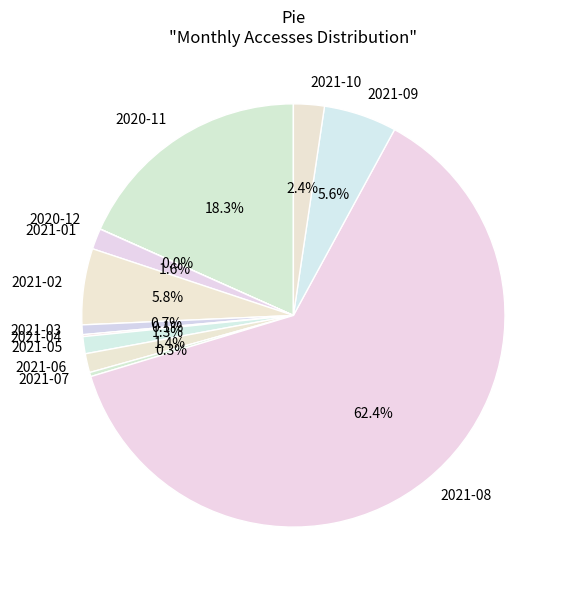

To the nearest percent, what is the average slice percentage?

8%